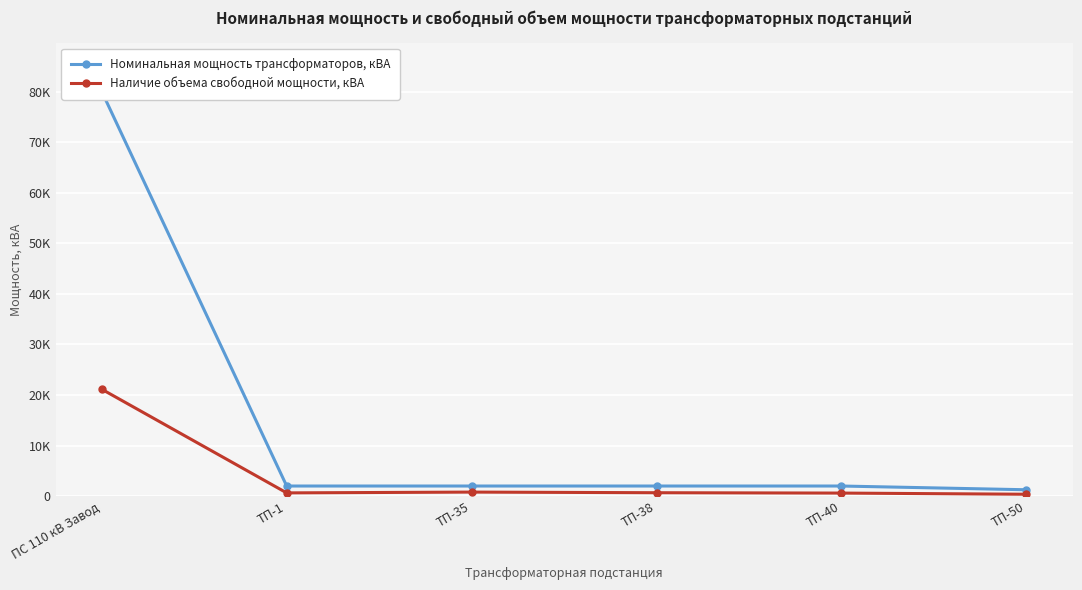

True or false: Наличие объема свободной мощности, кВА has a value of 399 at ТП-35.

False